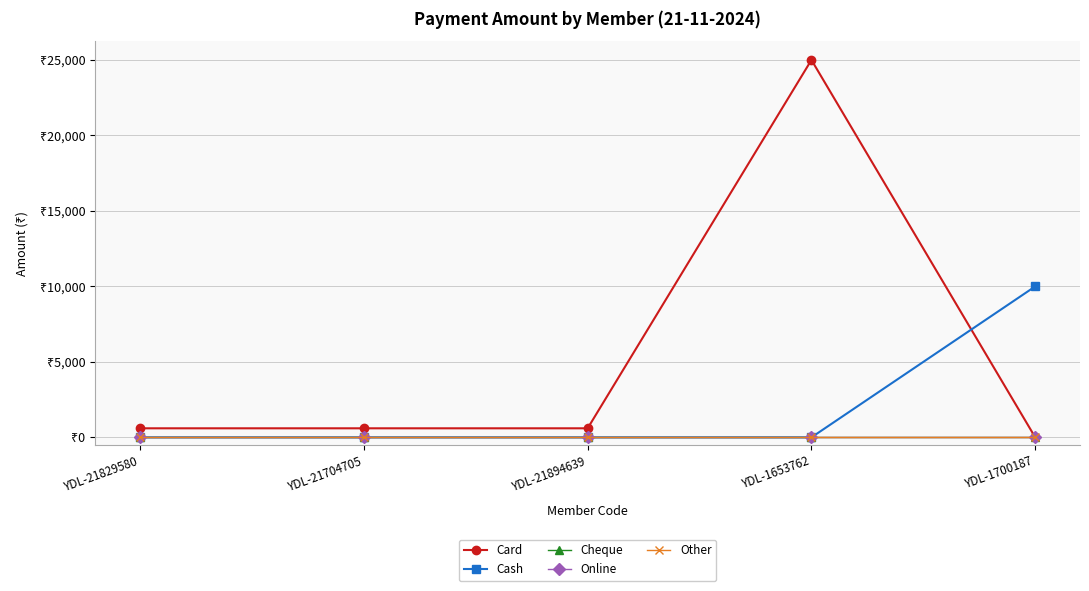

Is this an area chart (filled region under the line)?

No